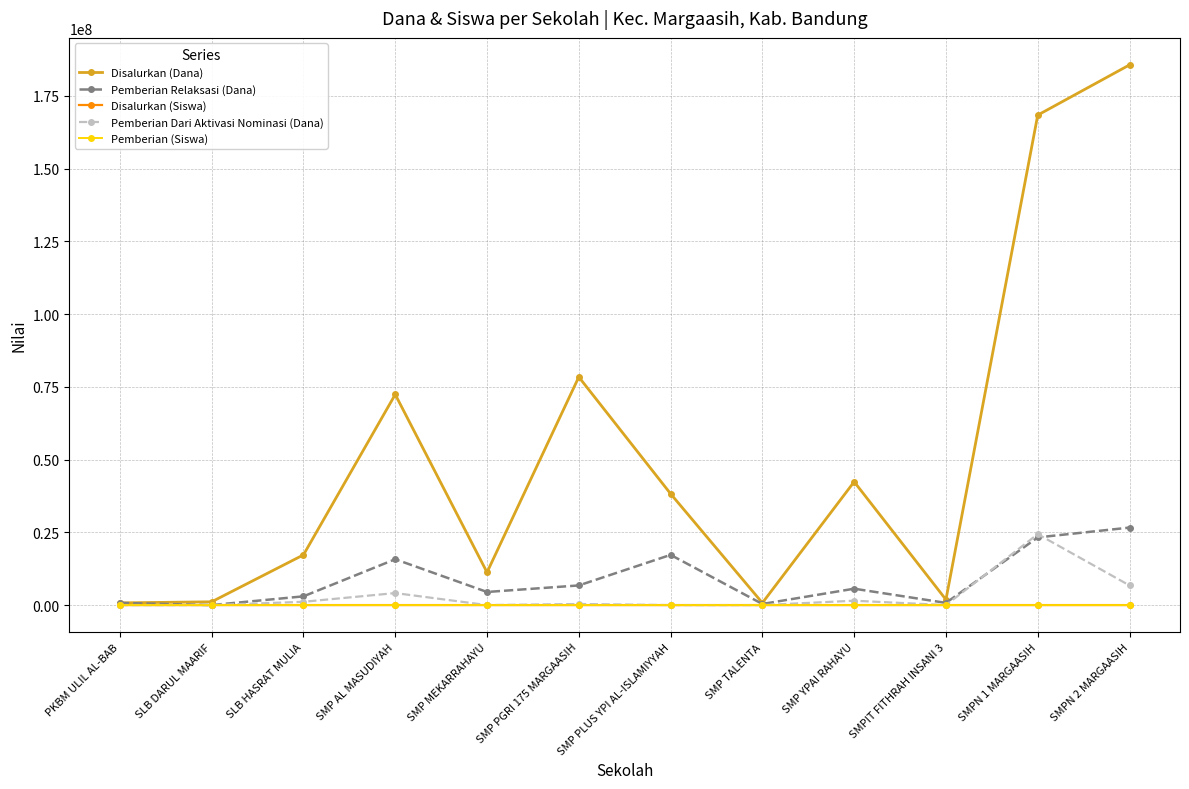

What is the difference between the maximum and second lowest values in the Disalurkan (Dana) series?

184875000